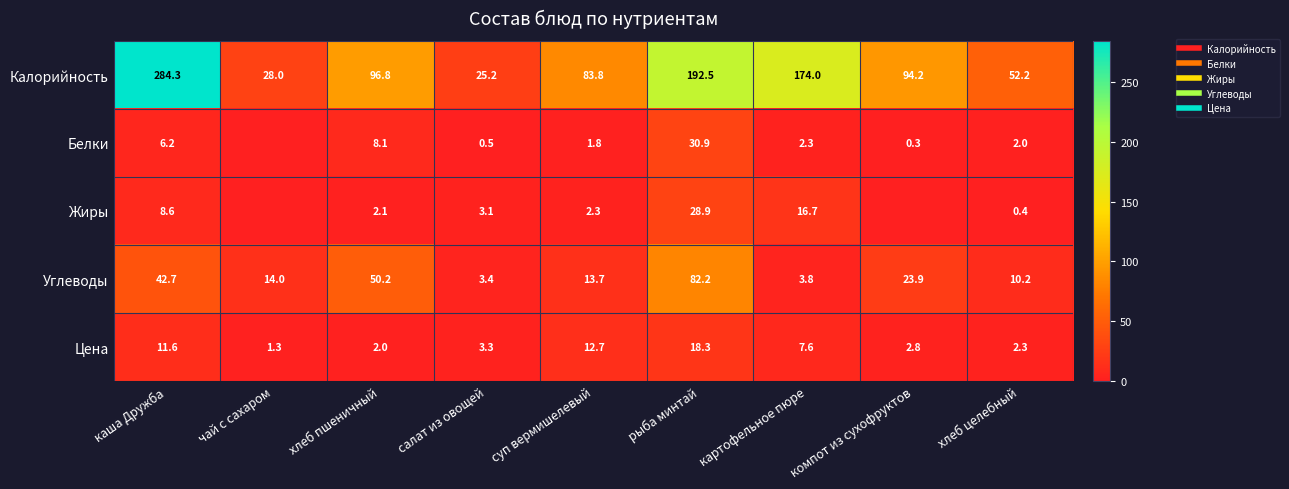

Is the value of Углеводы at картофельное пюре greater than the value of Калорийность at хлеб целебный?

No